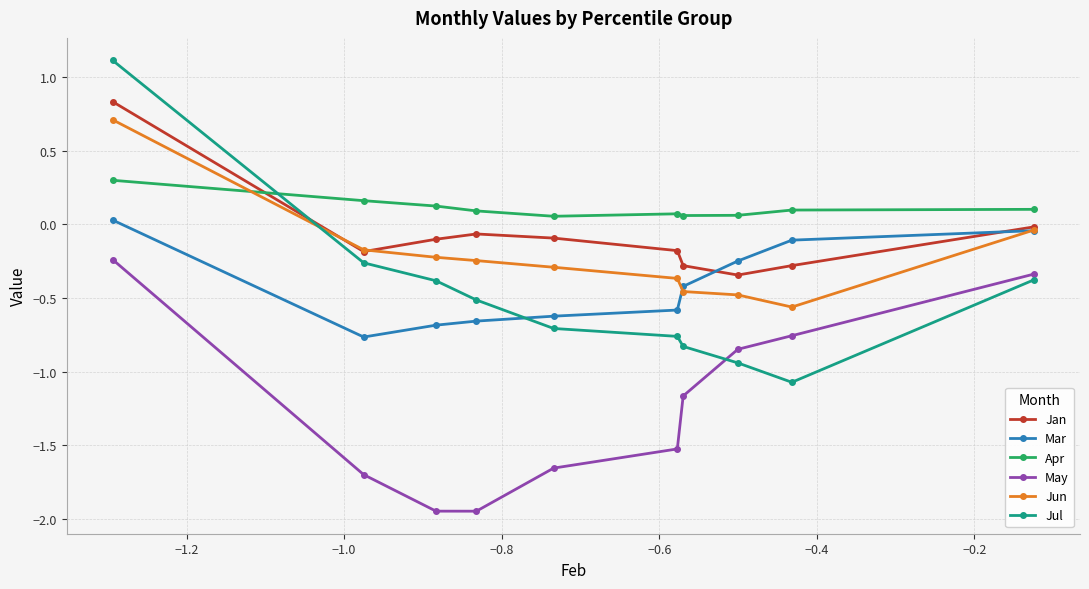

Which series has the widest spread of values?

Jul